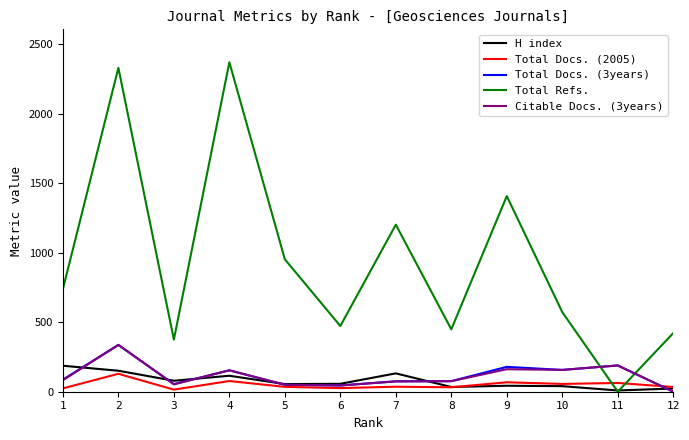

Where is the first local maximum for Citable Docs. (3years)?

2